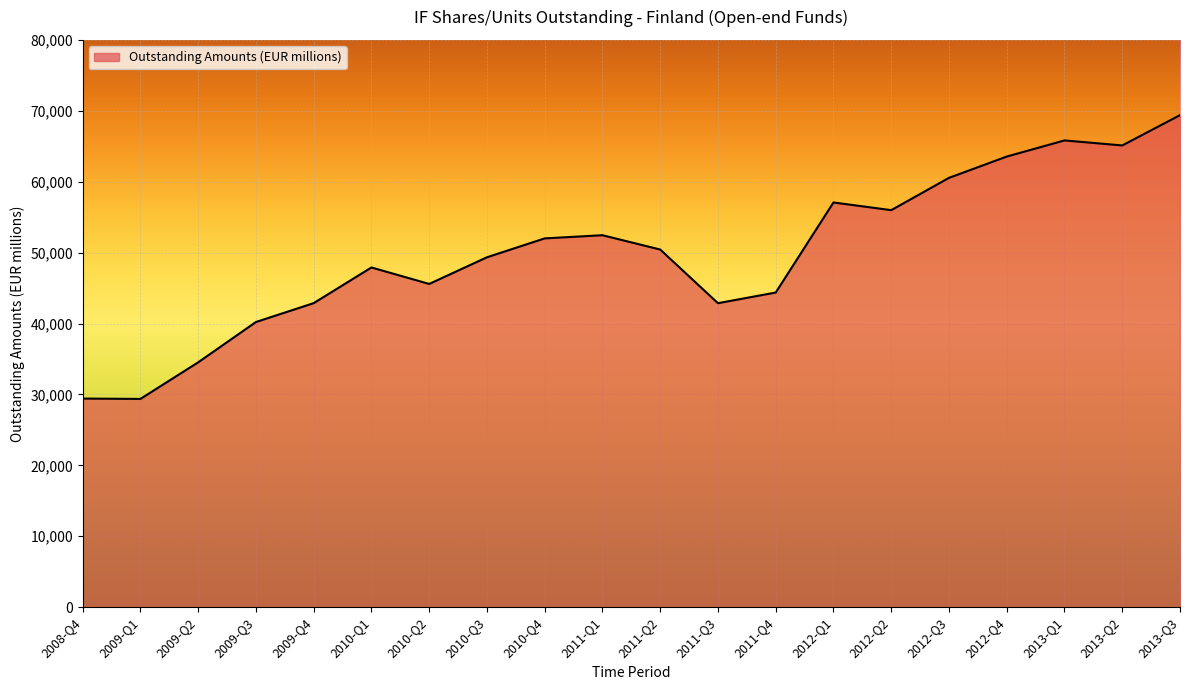

How many lines are shown in the chart?

1